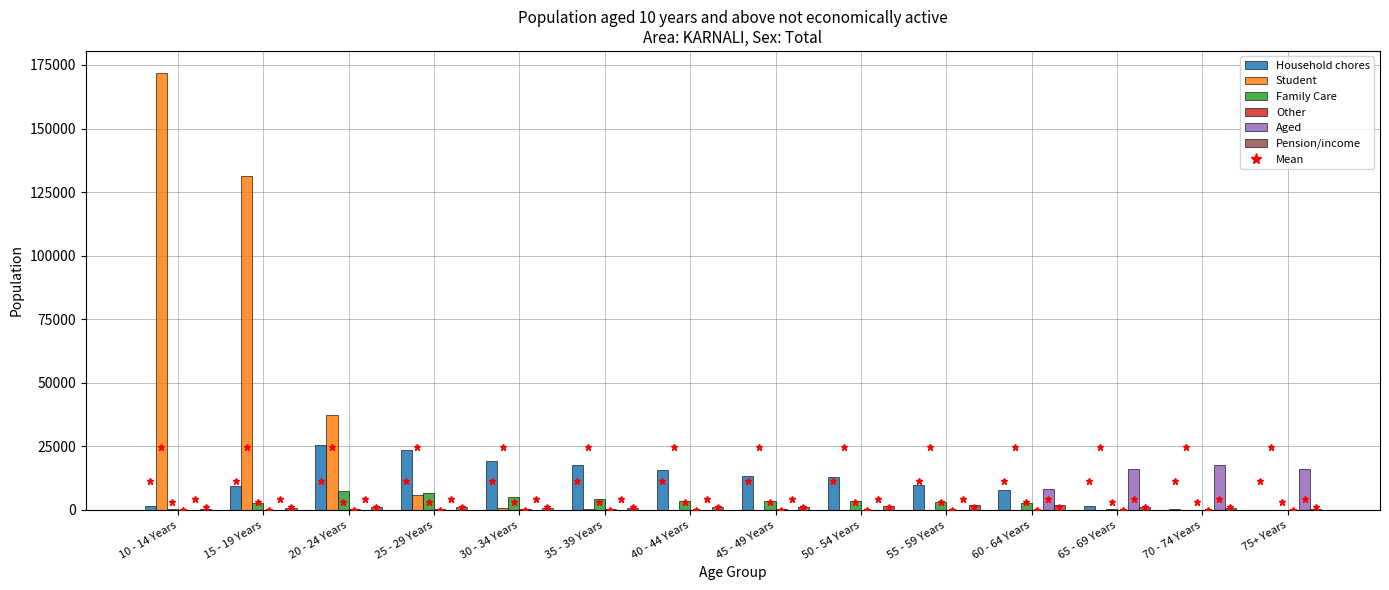

Between 15 - 19 Years and 60 - 64 Years, which series saw the biggest shift?

Student